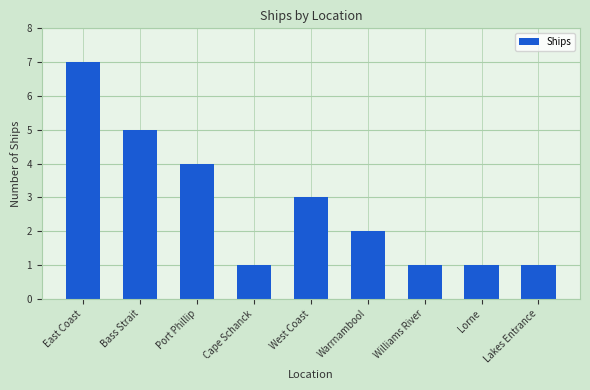

What is the smallest value displayed?

1